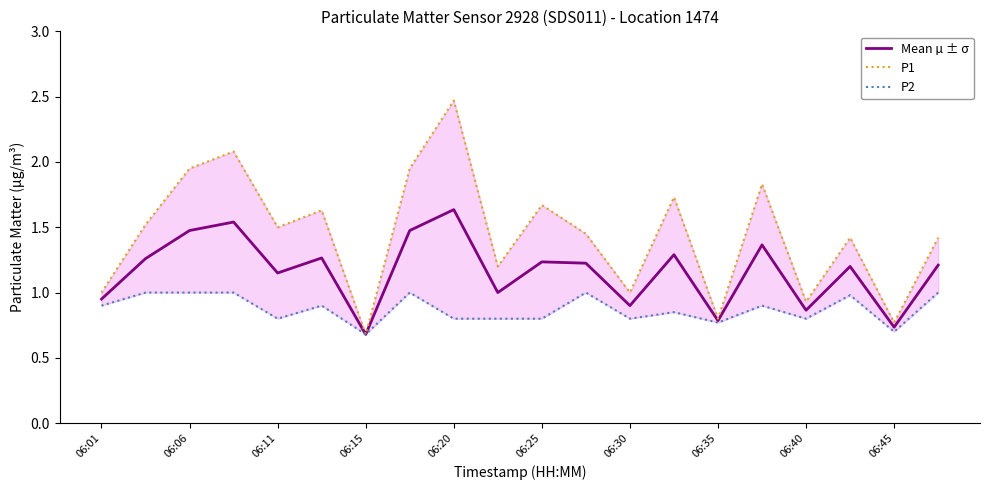

In P2, how many points are lower than both neighbors (excluding endpoints)?

6